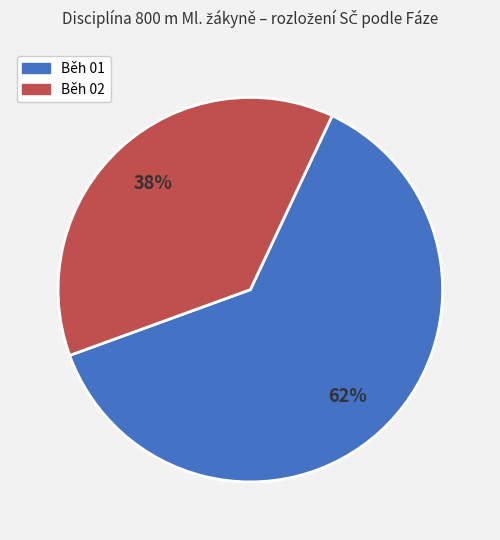

Is there any slice that represents more than half of the pie?

Yes